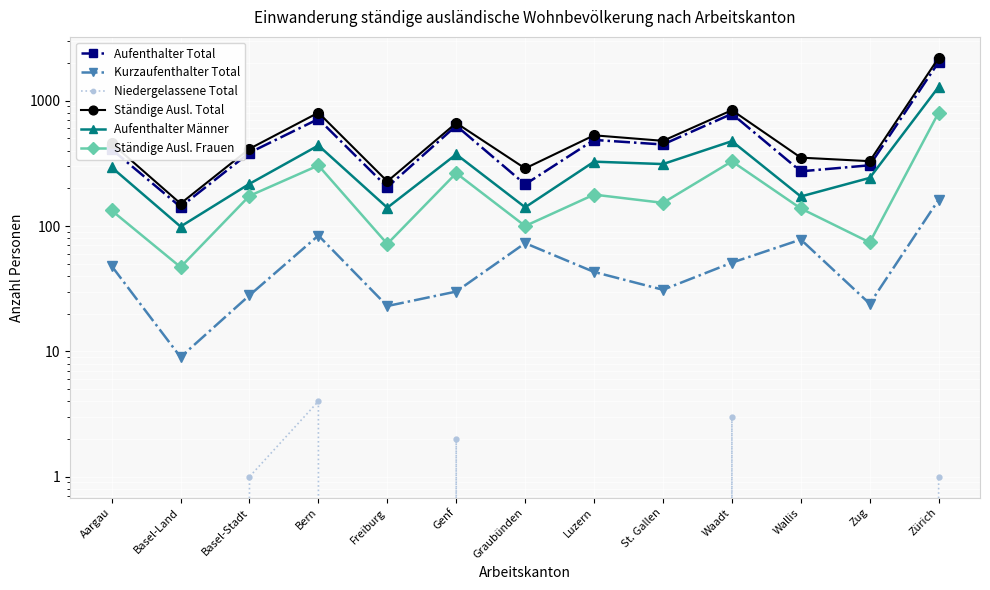

Reading left to right, list all the values displayed in this chart.

Aufenthalter Total: 409	142	384	714	204	631	215	486	447	785	273	305	2032
Kurzaufenthalter Total: 48	9	28	84	23	30	73	43	31	51	78	24	162
Niedergelassene Total: 0	0	1	4	0	2	0	0	0	3	0	0	1
Ständige Ausl. Total: 457	151	413	802	227	663	288	529	478	839	351	329	2195
Aufenthalter Männer: 294	99	217	439	140	373	141	326	312	475	172	242	1287
Ständige Ausl. Frauen: 133	47	174	304	72	264	100	178	153	328	138	74	803